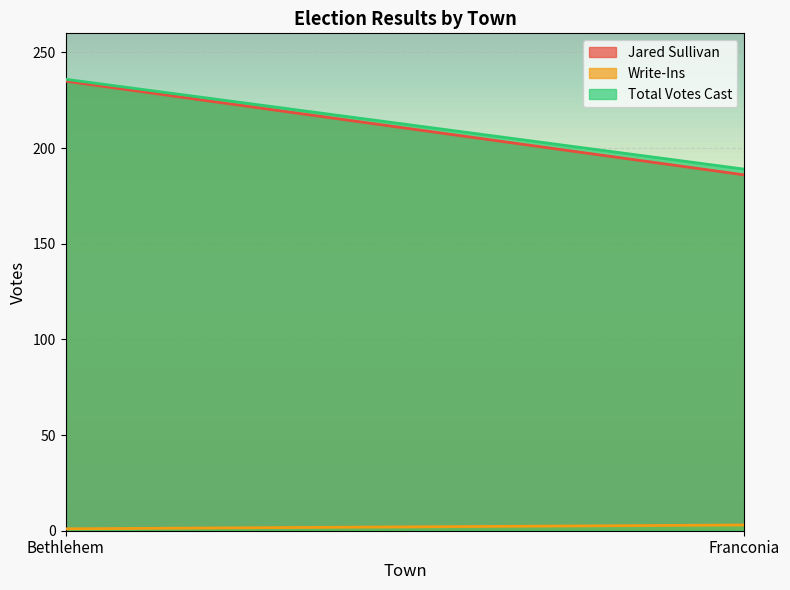

What is the value of the Total Votes Cast point at the 2nd from the left?

189